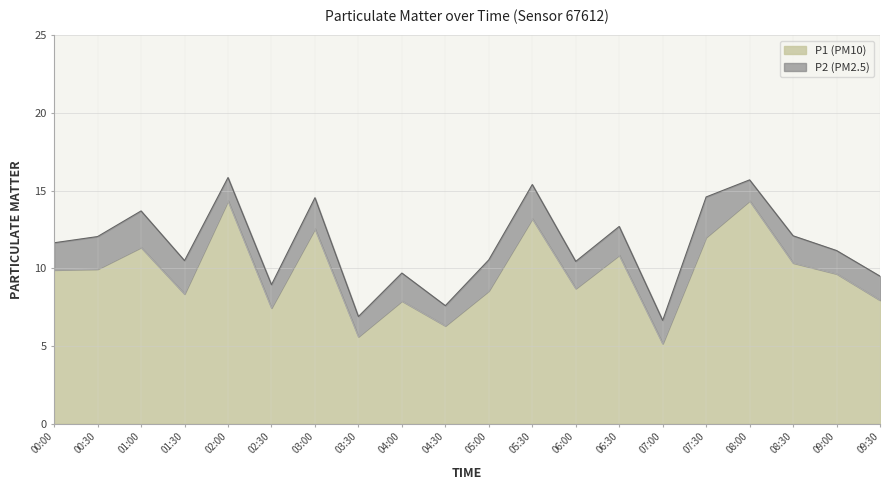

What is the difference between the maximum and second lowest values in the P1 series?

8.7